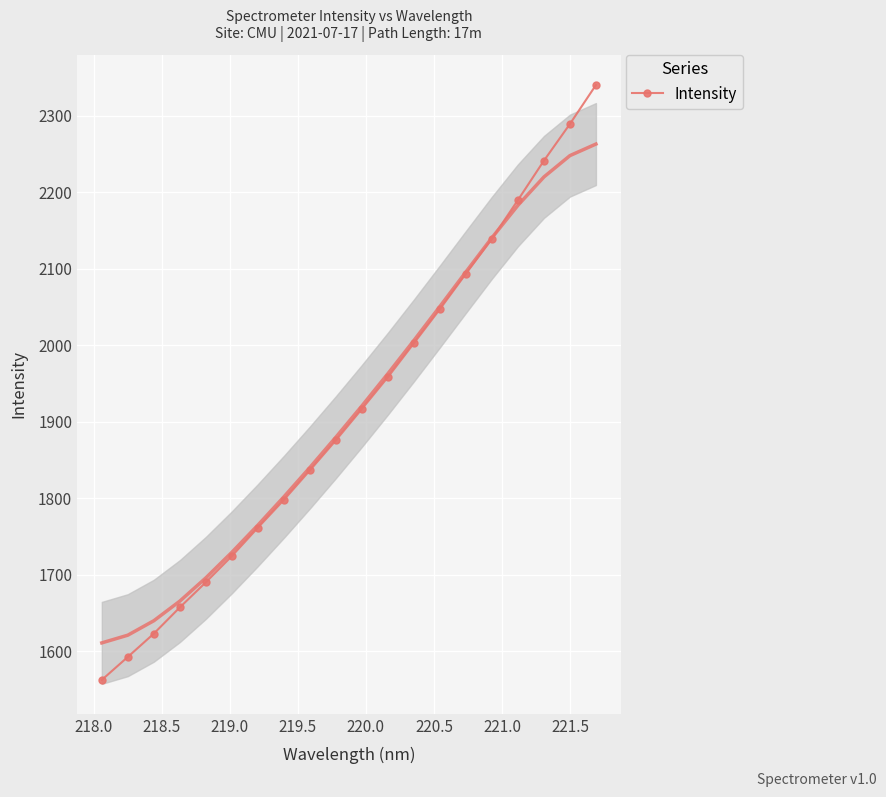

What is the value of the Intensity point at the 7th from the left?

1761.7